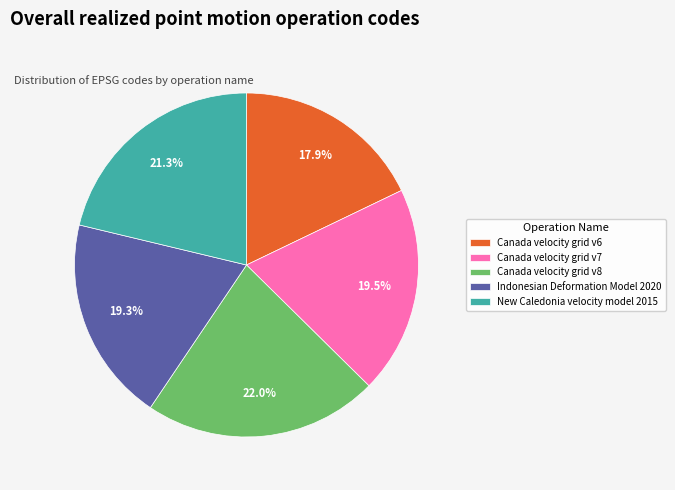

Is it true that Canada velocity grid v7 is 31% of the pie?

False